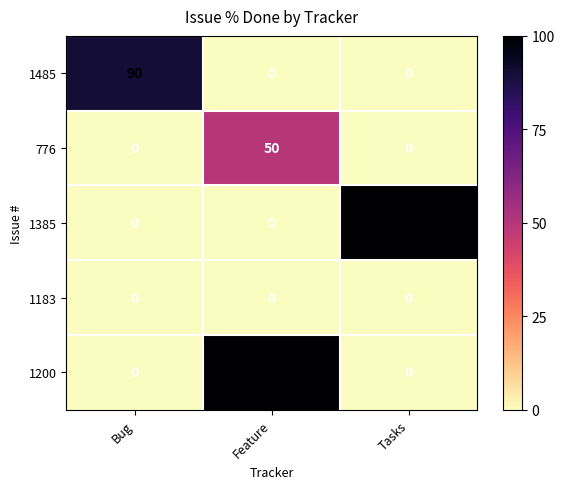

What is the total value across all series at Feature?

150